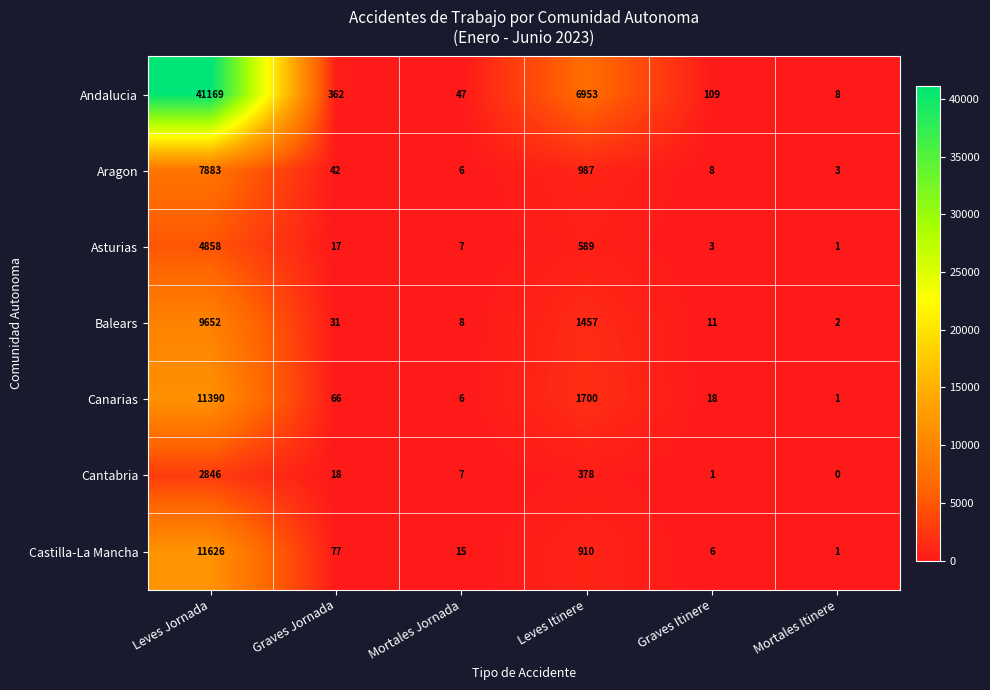

List the labels in order of Aragon value, smallest first.

Mortales Itinere, Mortales Jornada, Graves Itinere, Graves Jornada, Leves Itinere, Leves Jornada